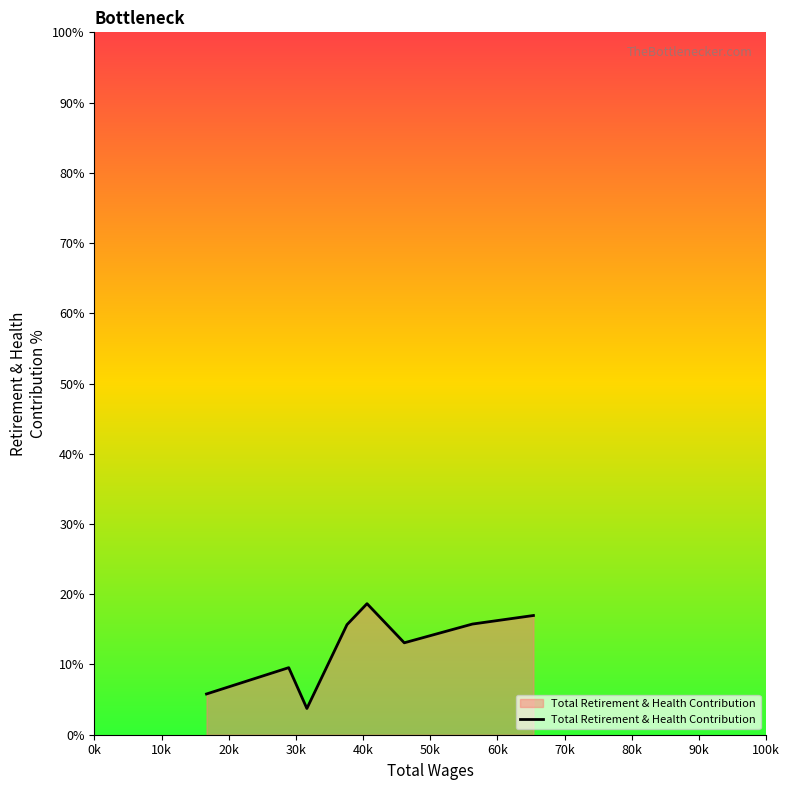

What is the difference between the maximum and minimum values?

14.9